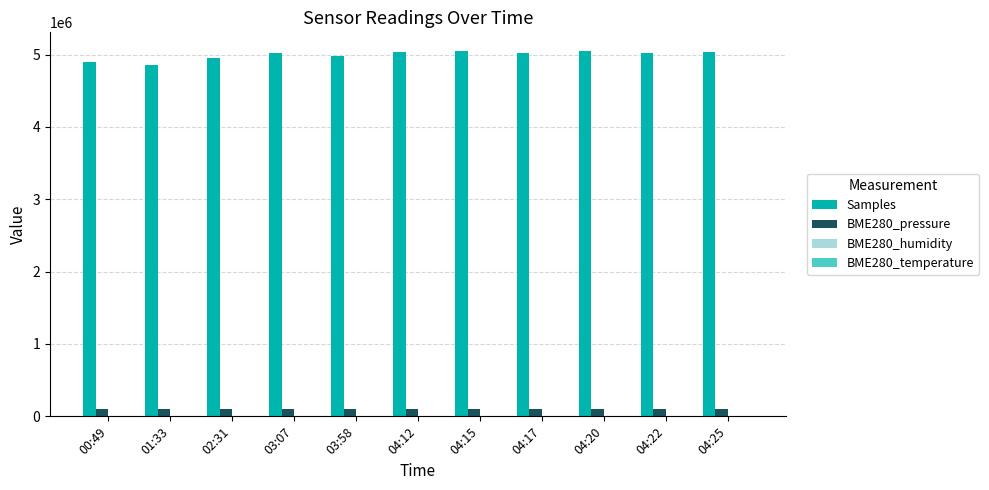

Is the value of Samples at 00:49 greater than the value of BME280_pressure at 04:20?

Yes